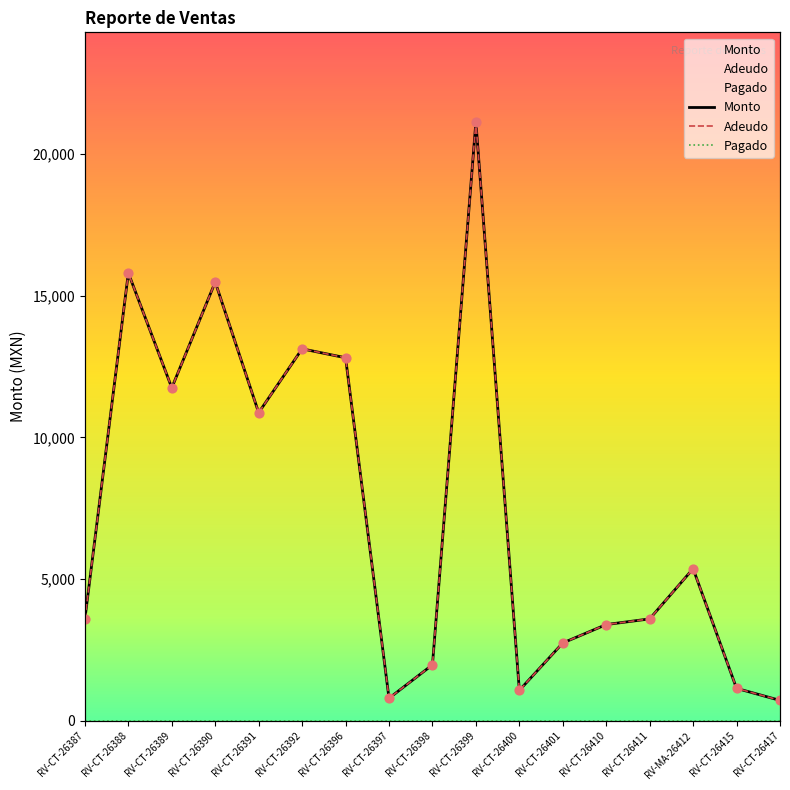

Which series reaches the minimum Y coordinate?

Pagado